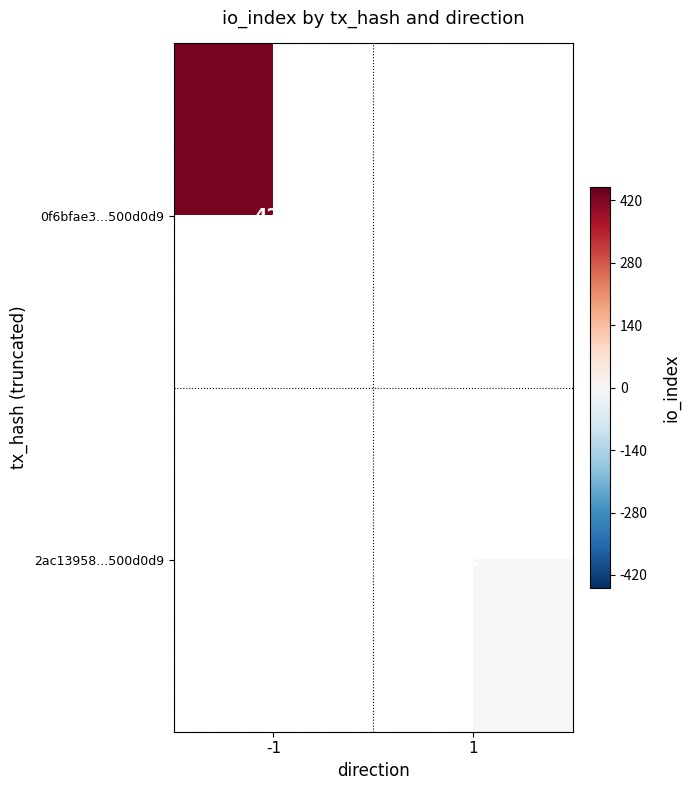

At how many categories does at least one series exceed 88?

1